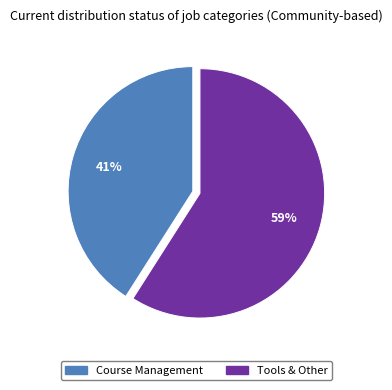

Which slice is the largest?

Tools & Other